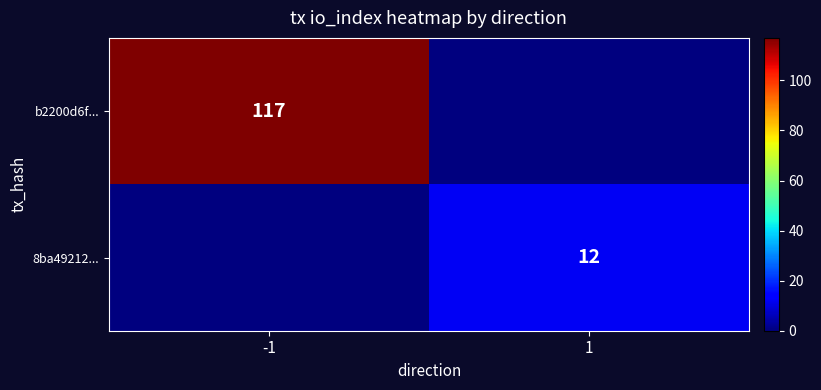

The value of 8ba49212... at 1 is 16. True or false?

False